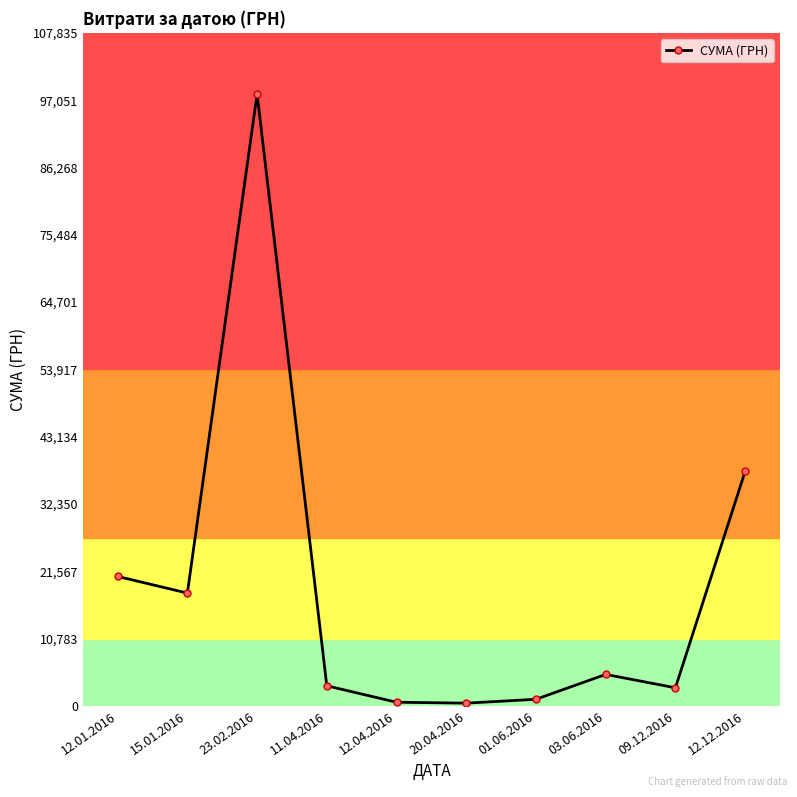

The value at 03.06.2016 is 5050.0. True or false?

True